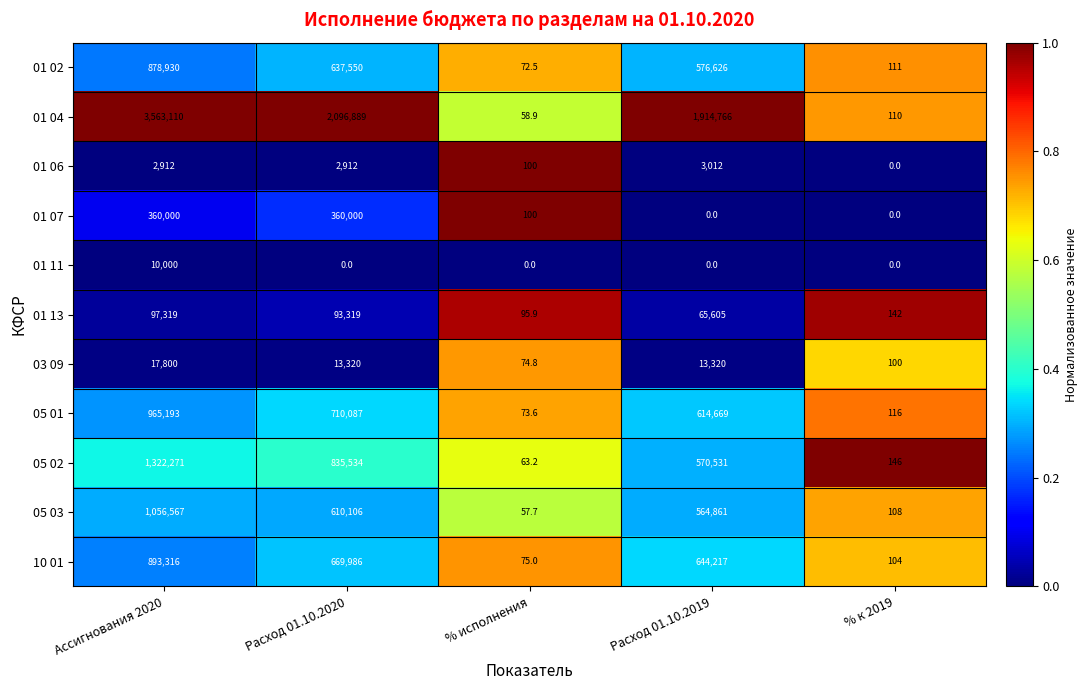

List the series in order of their peak value, highest first.

01 04, 05 02, 05 03, 05 01, 10 01, 01 02, 01 07, 01 13, 03 09, 01 11, 01 06